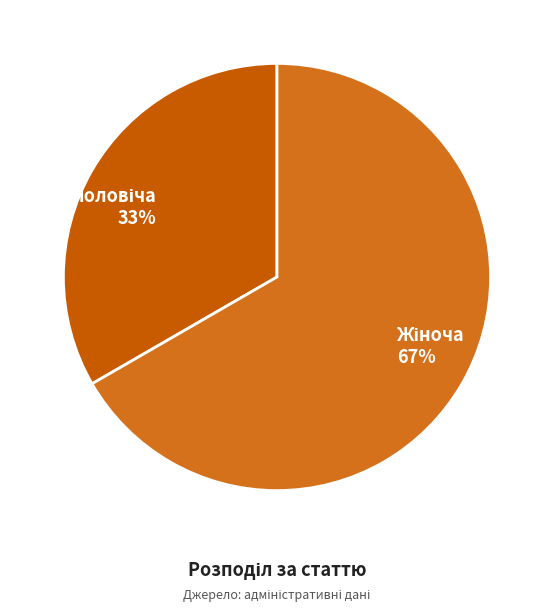

Is there a majority slice in this chart?

Yes